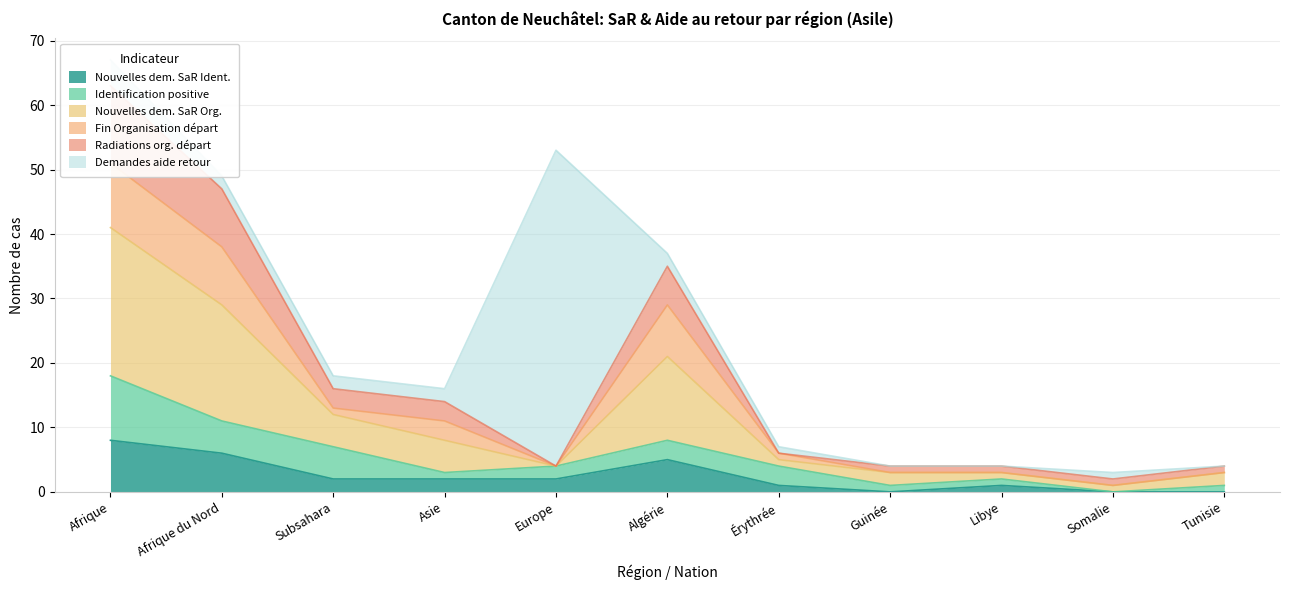

In Nouvelles dem. SaR Org., how many points are higher than both neighbors (excluding endpoints)?

1